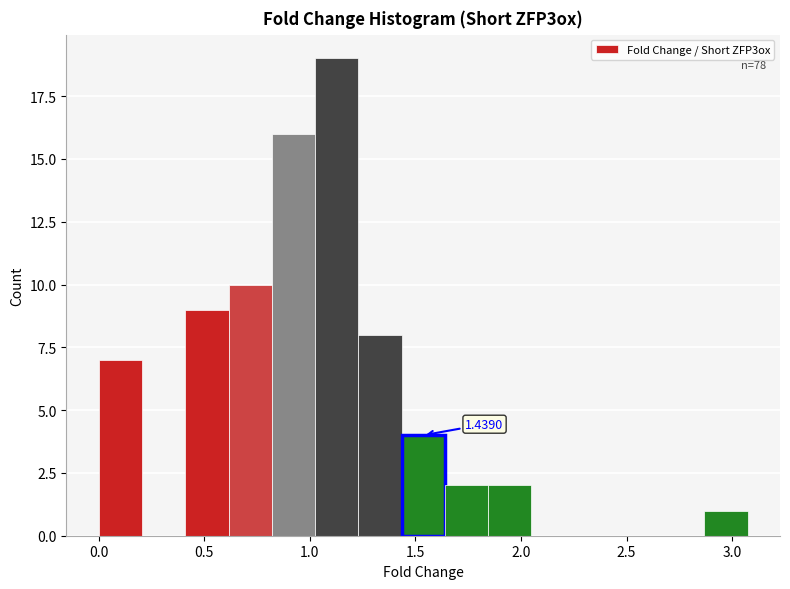

Over which range of the x-axis is the bar tallest?

1.00 to 1.25